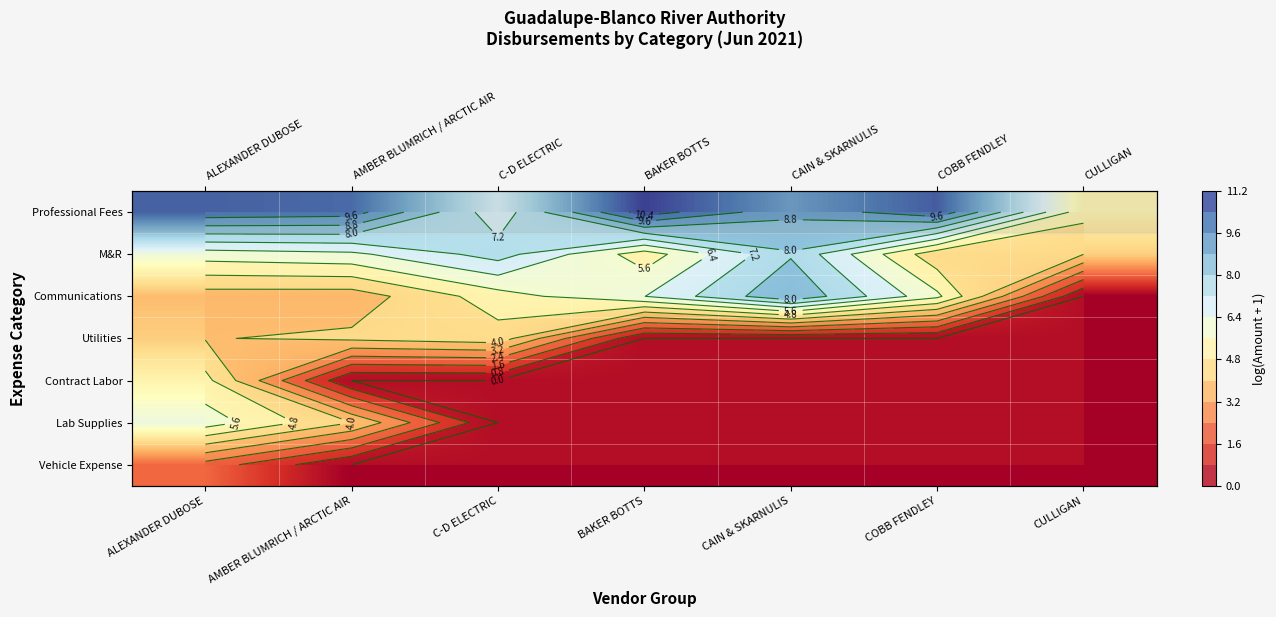

What is the difference between the highest and lowest values at AMBER BLUMRICH / ARCTIC AIR?

10.0